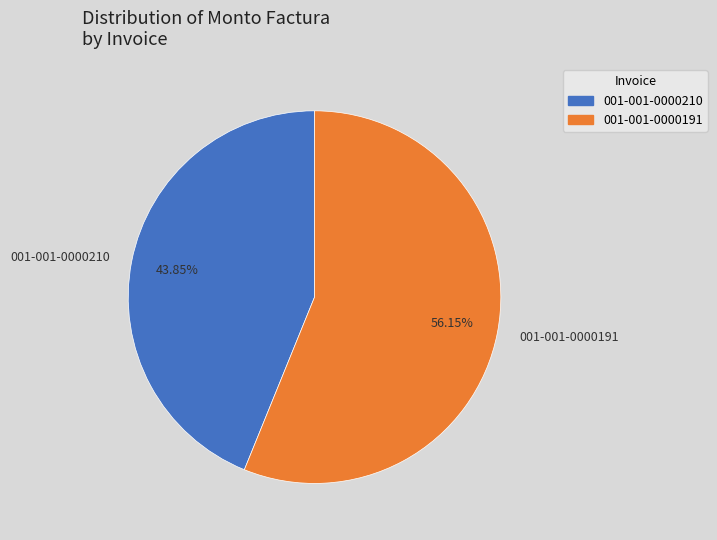

Which has a higher value, 001-001-0000191 or 001-001-0000210?

001-001-0000191